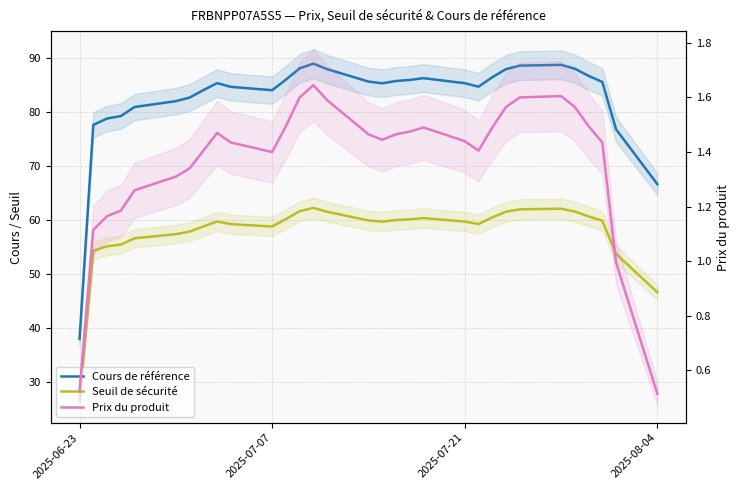

How many interior local valleys does the Prix du produit series have?

3